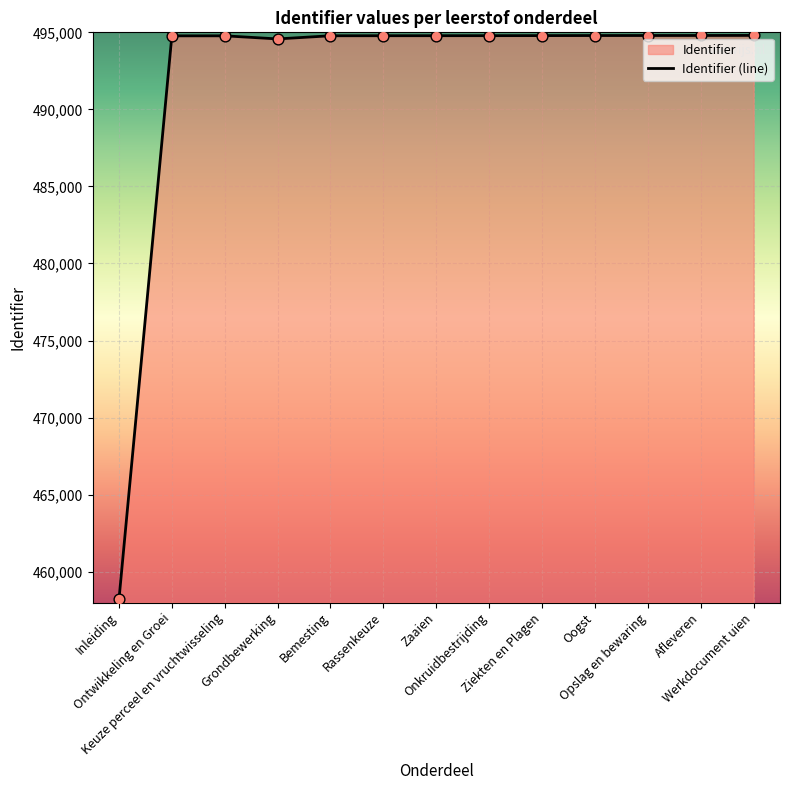

Between Ontwikkeling en Groei and Inleiding, which is larger?

Ontwikkeling en Groei